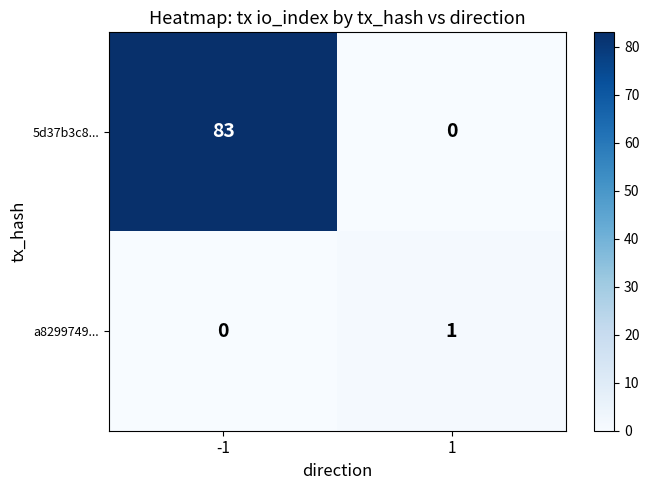

The value of 5d37b3c8... at -1 is 18. True or false?

False